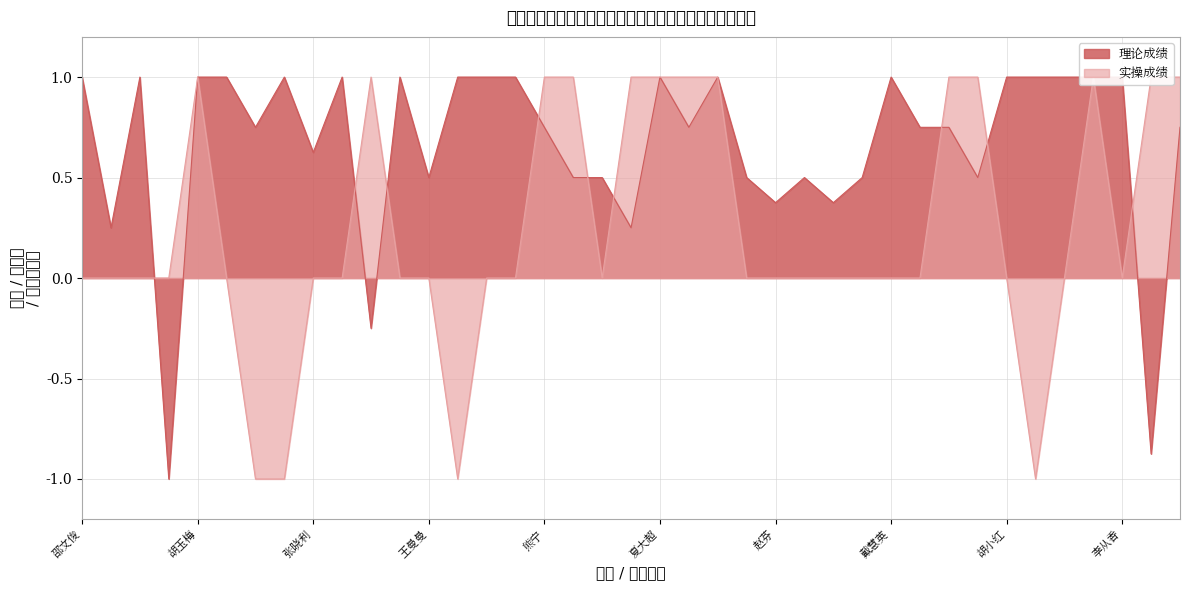

Where do 理论成绩 and 实操成绩 first cross each other?

江梦云 and 李明丽